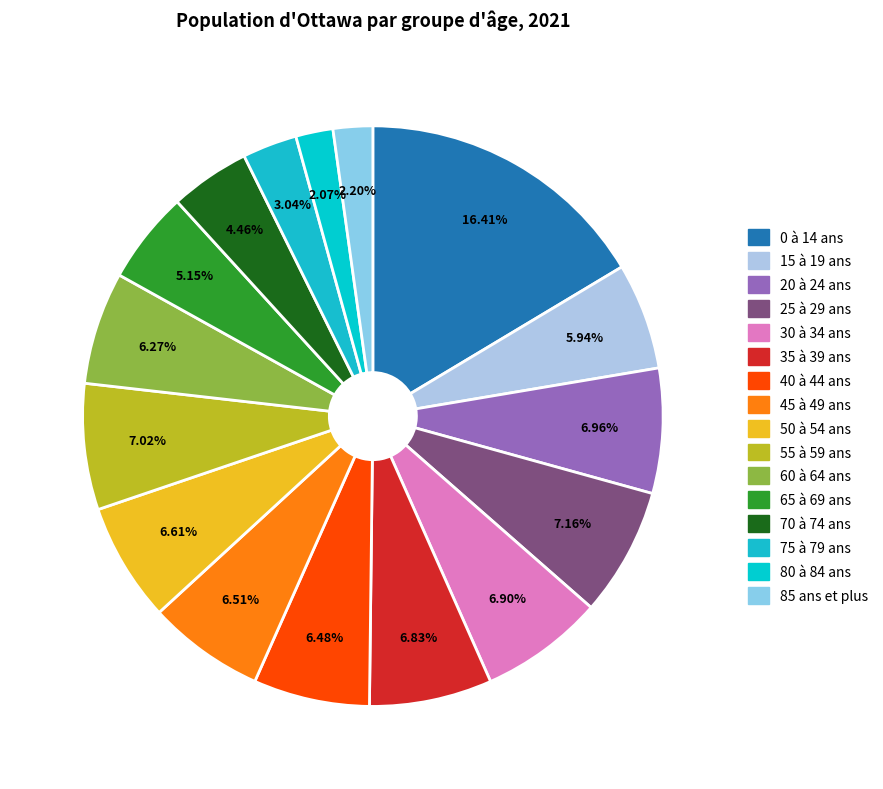

What percentage is the 60 à 64 ans slice, to the nearest percent?

6%